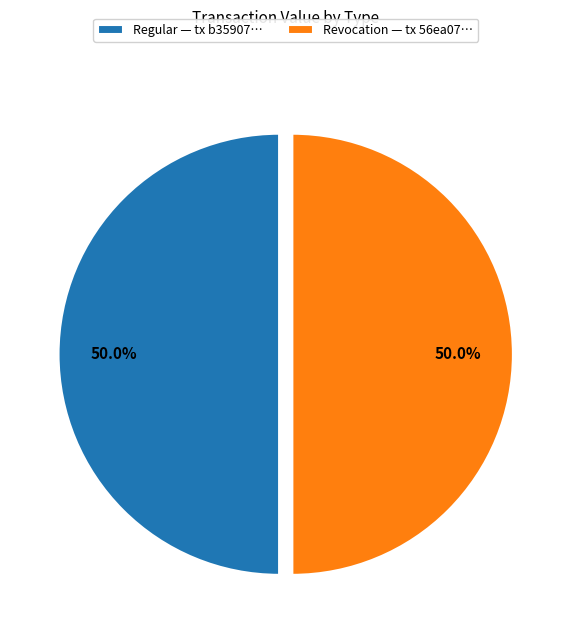

What is the ratio of the value at Regular — tx b35907… to the value at Revocation — tx 56ea07…?

1.0